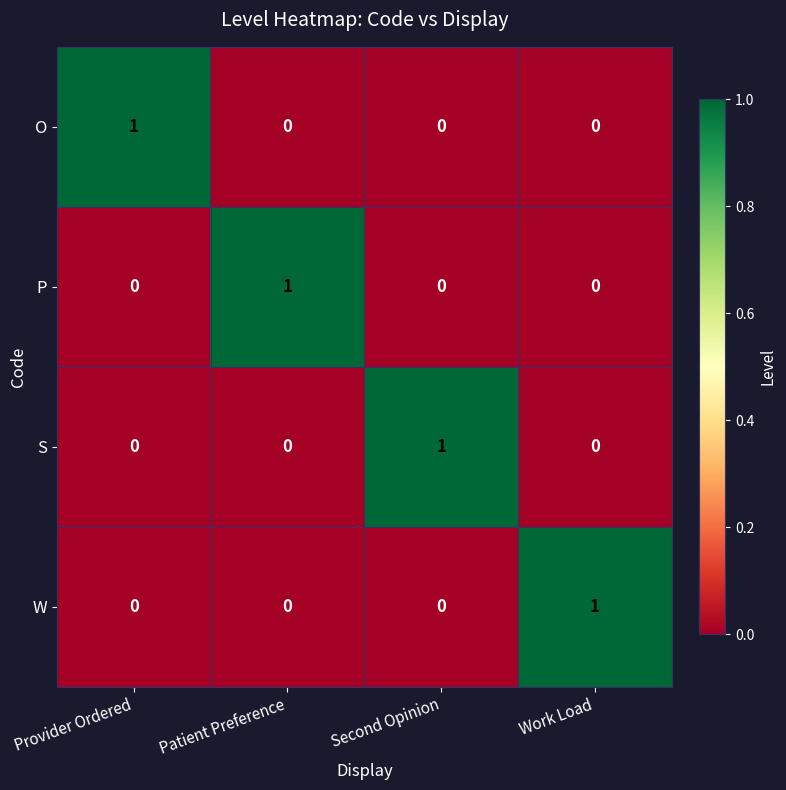

At how many categories does at least one series exceed 0?

4